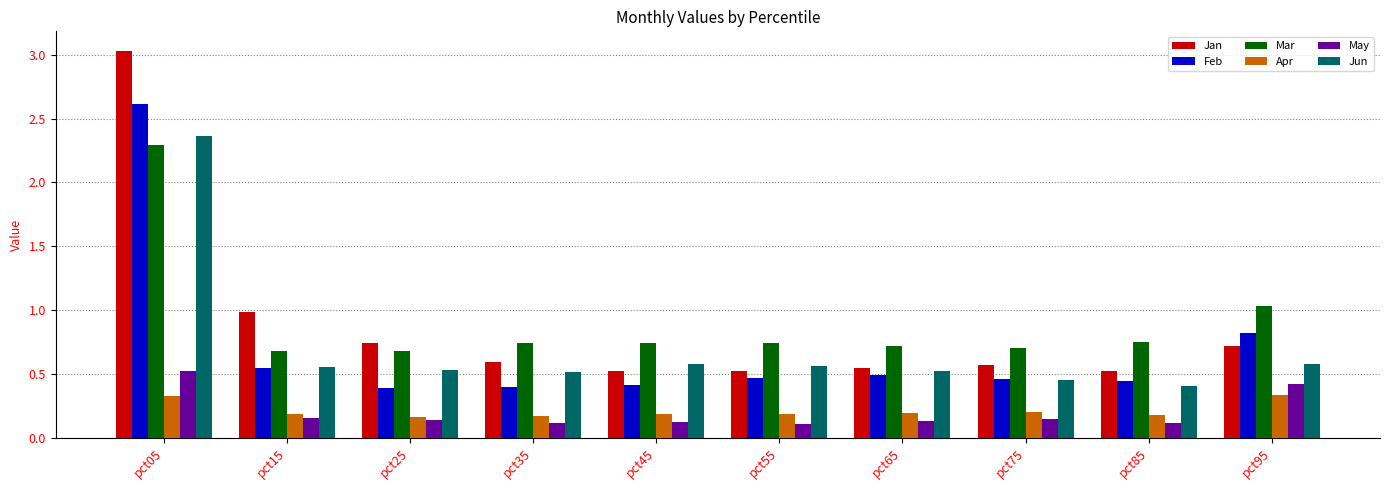

Which series has the widest spread of values?

Jan